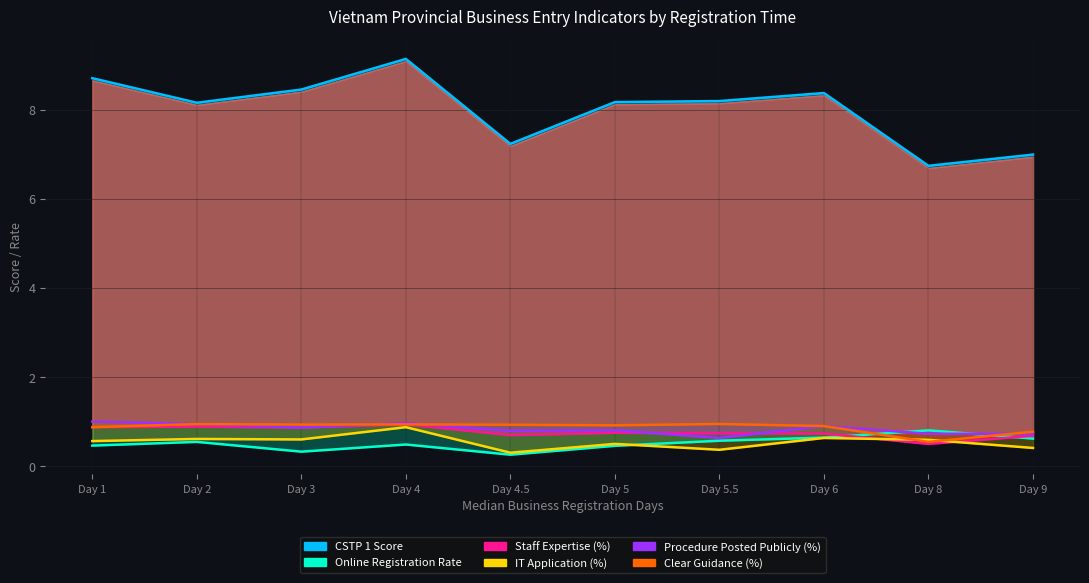

Which series has the widest spread of values?

CSTP 1: Gia nhap thi truong